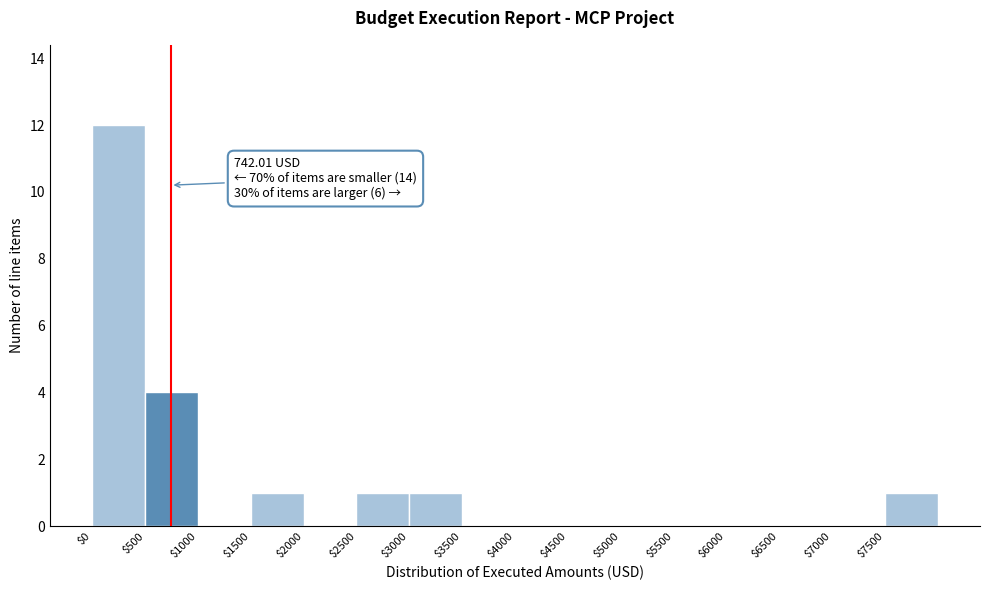

Which range on the x-axis has the tallest bar?

0 to 500